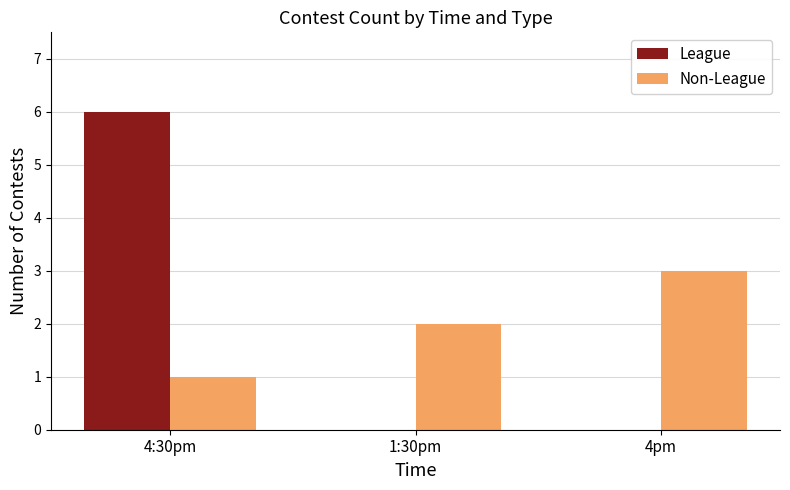

True or false: Non-League has a value of 3 at 4pm.

True